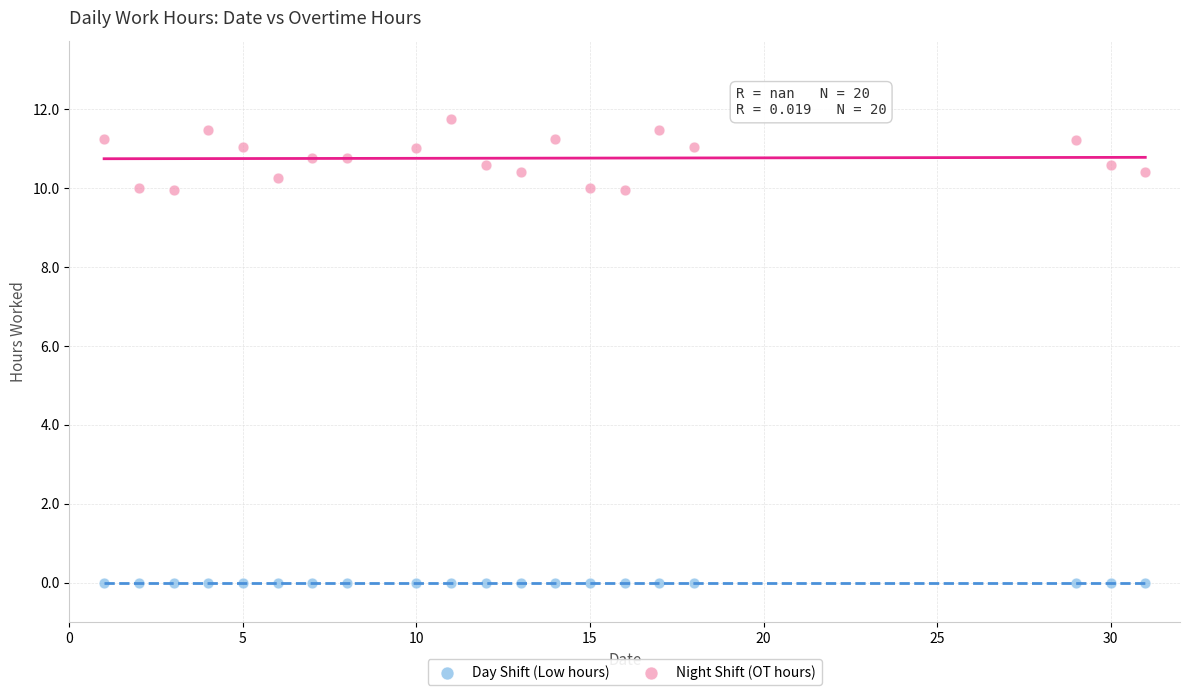

Which series contains the highest Y value?

Night Shift (OT hours)